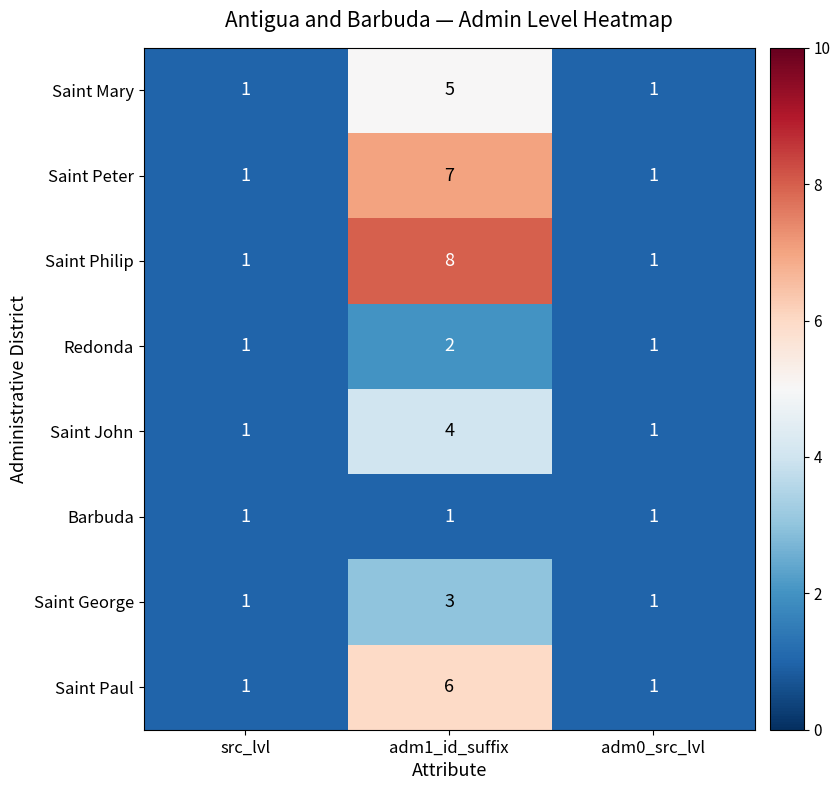

At which category is the sum across all series the highest?

adm1_id_suffix